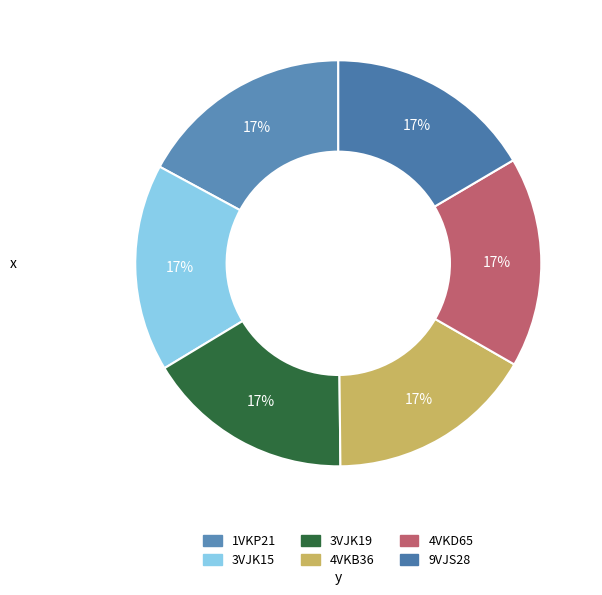

How many slices are in this pie chart?

6